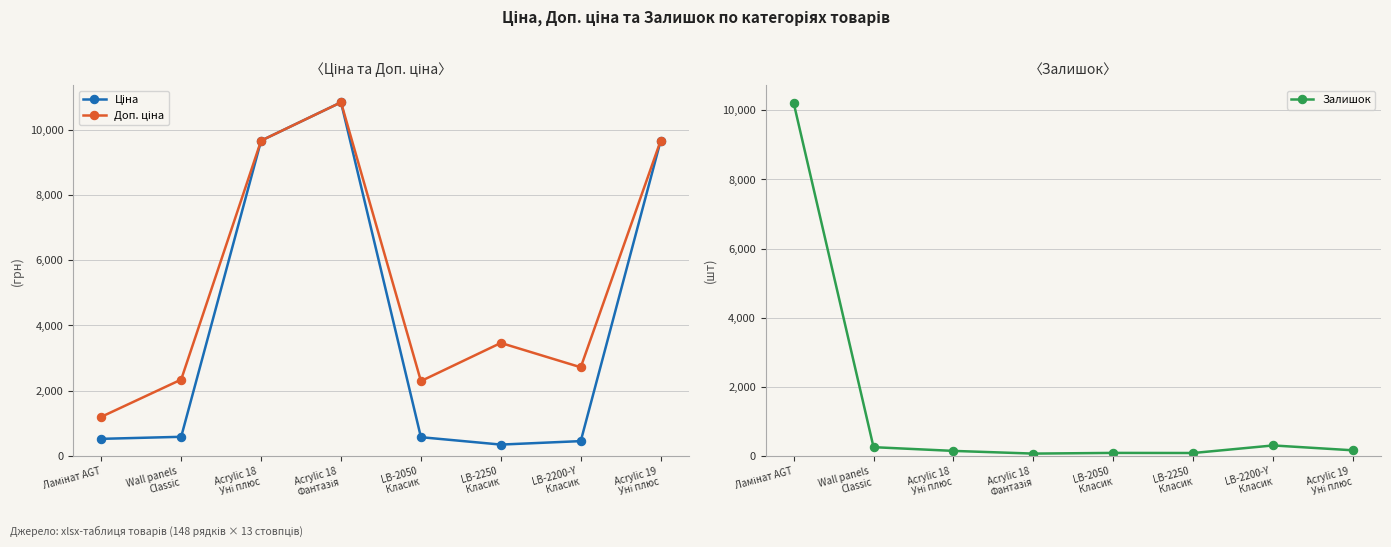

Which series has the largest total across all categories?

Доп. ціна